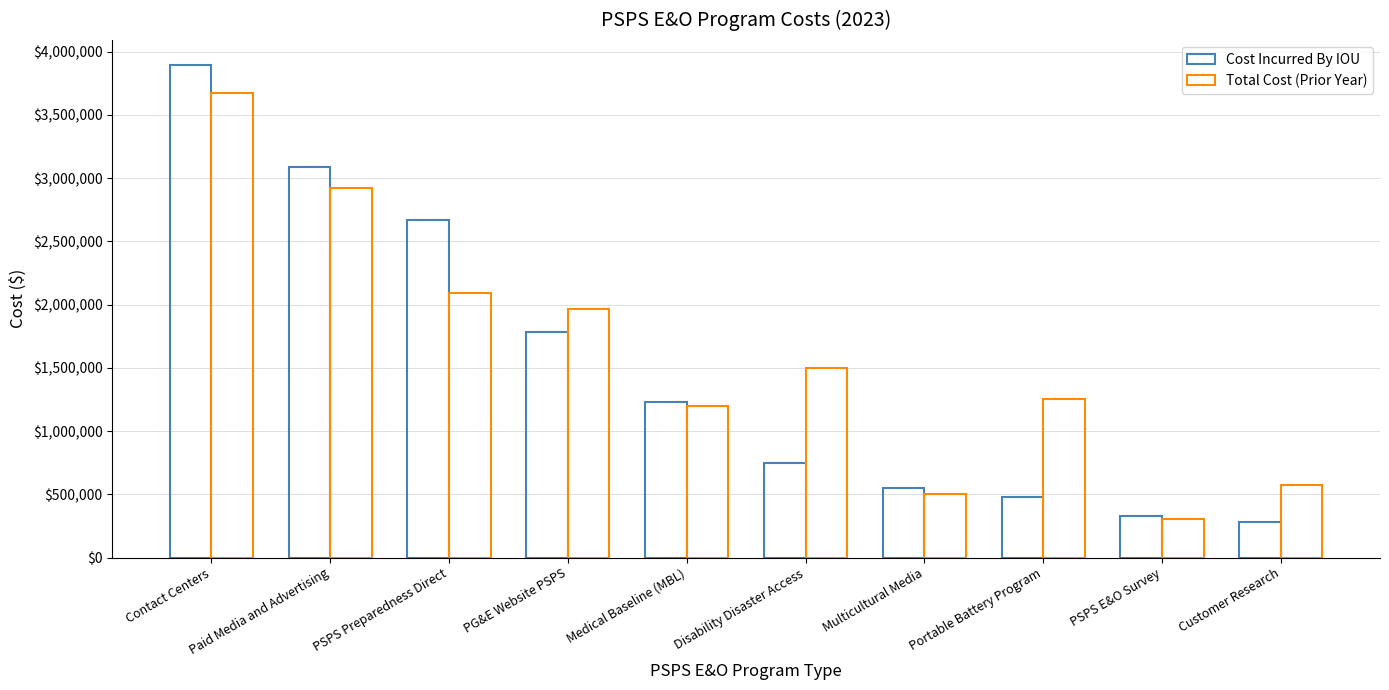

Where is Total Cost (Prior Year) nearest to the value 1987923?

PG&E Website PSPS